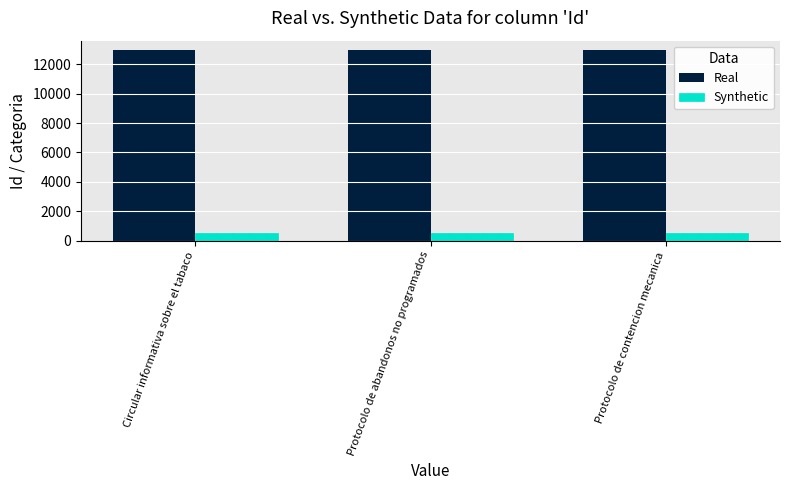

What are all the series names shown in the legend?

Real, Synthetic